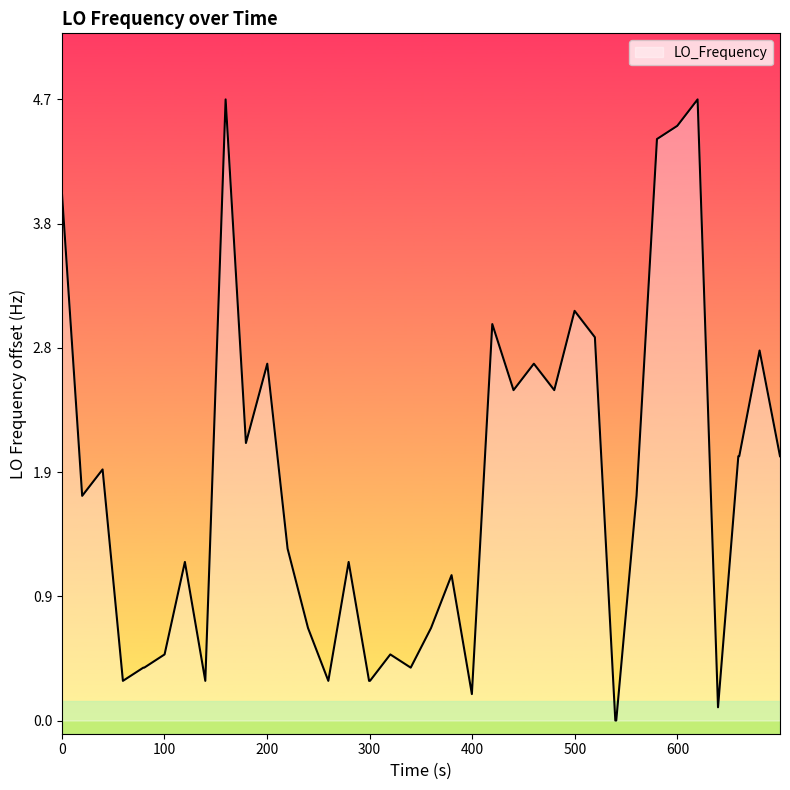

What is the maximum value shown in the chart?

4.7